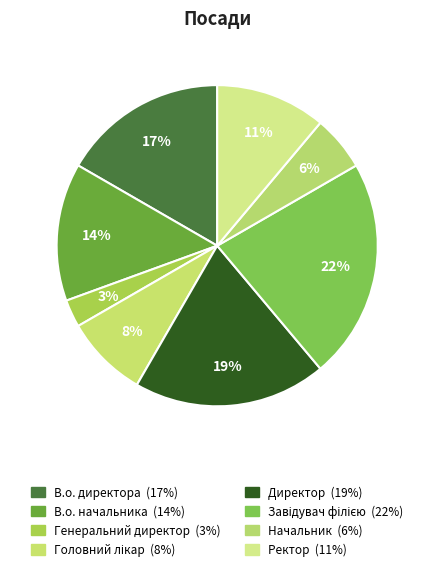

What is the smallest slice in the pie chart?

Генеральний директор